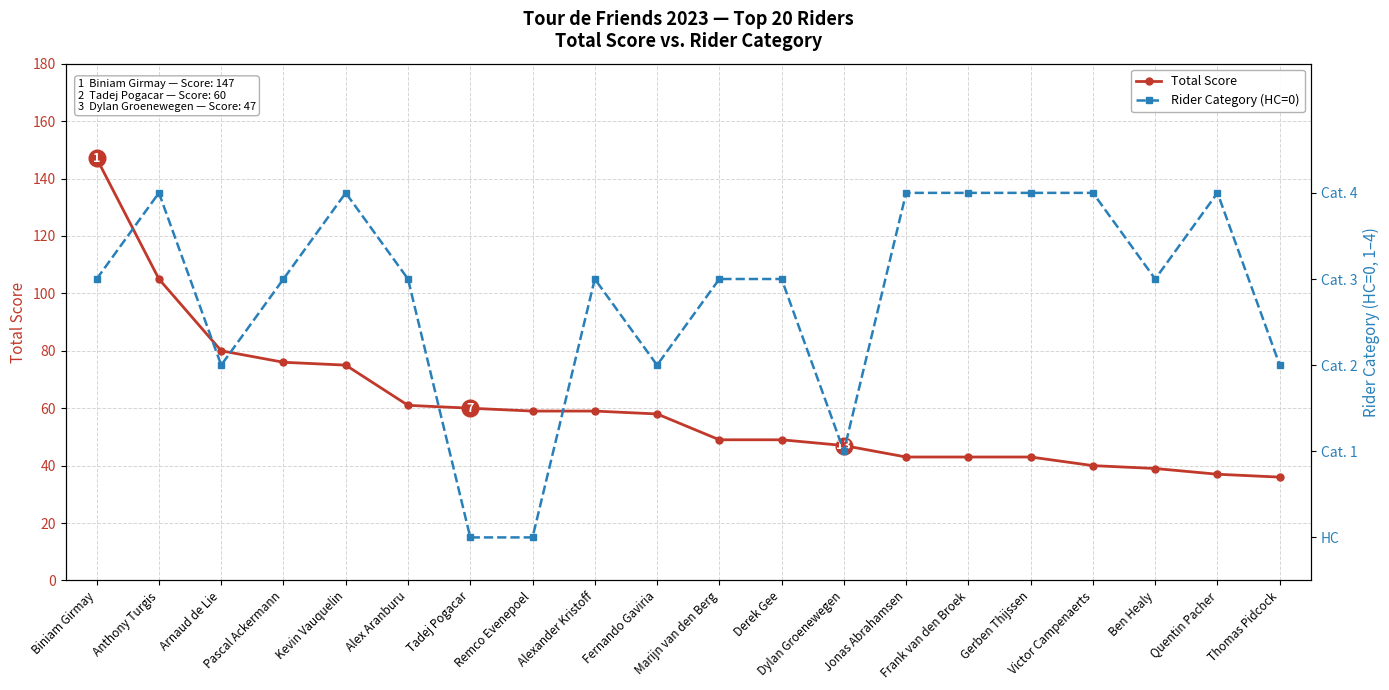

At which category is the sum across all series the highest?

Biniam Girmay